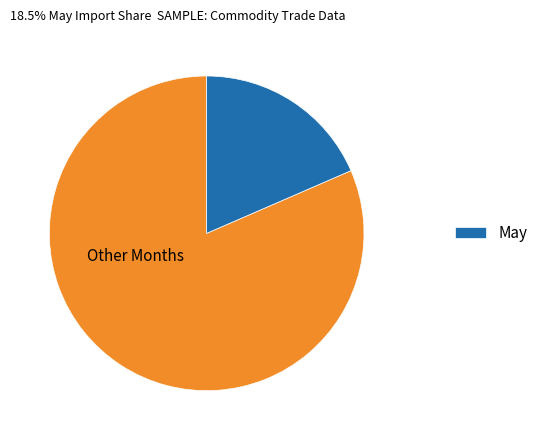

Is there a majority slice in this chart?

Yes